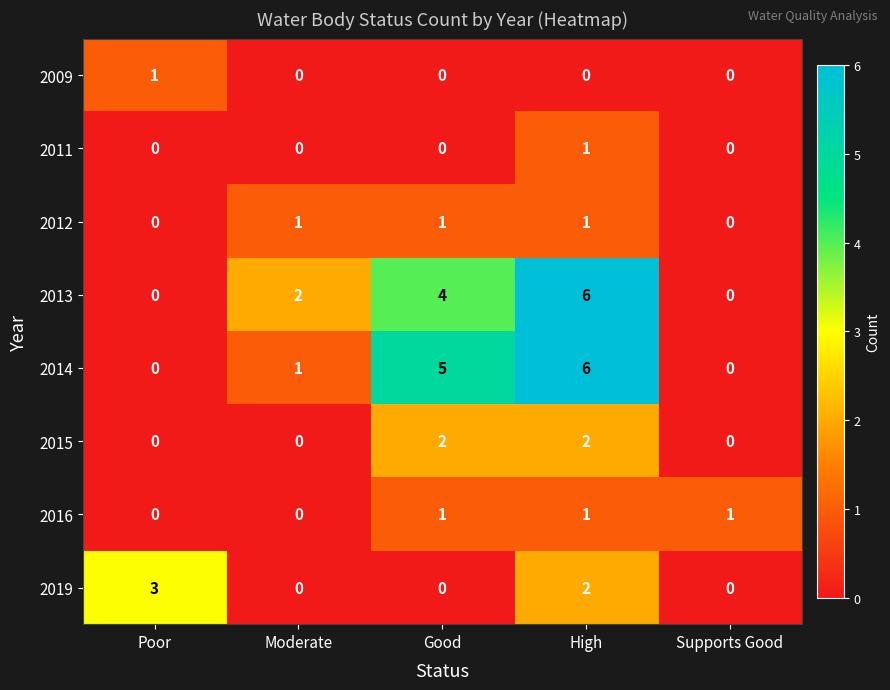

True or false: 2015 has a value of 1 at Good.

False